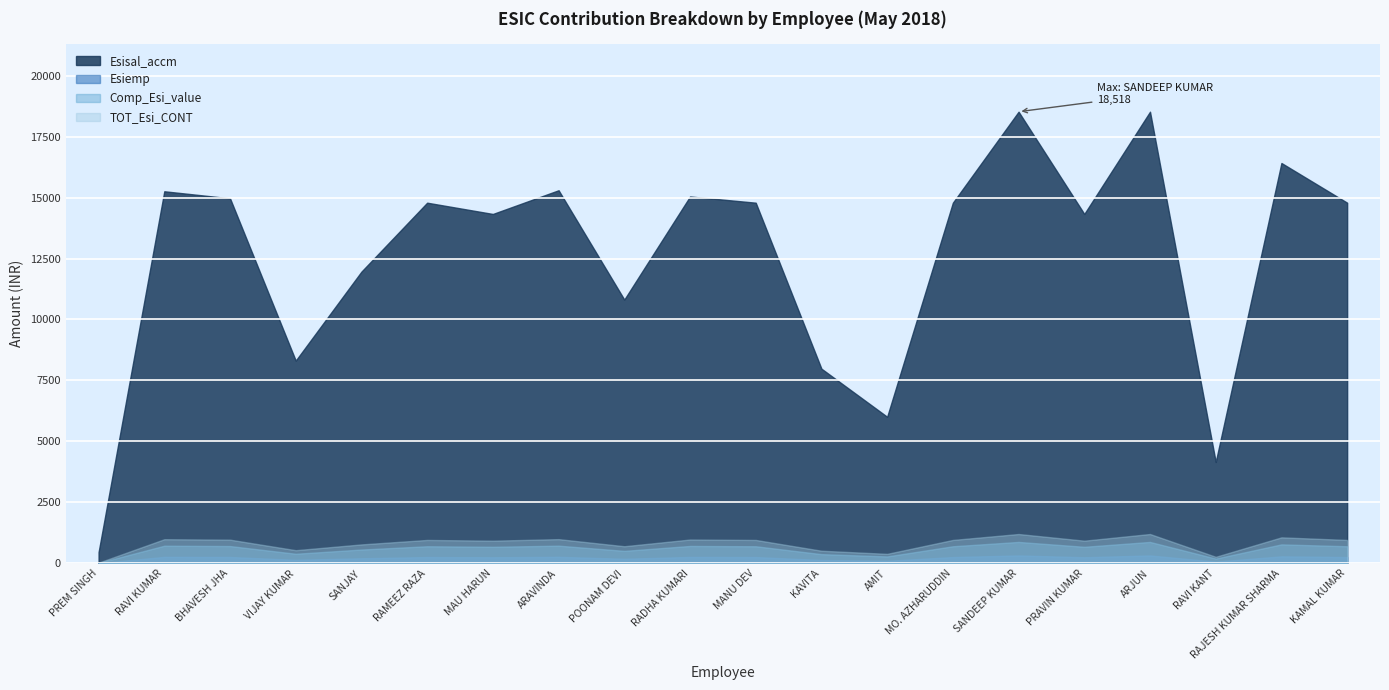

What is the label of the 5th point from the left?

SANJAY